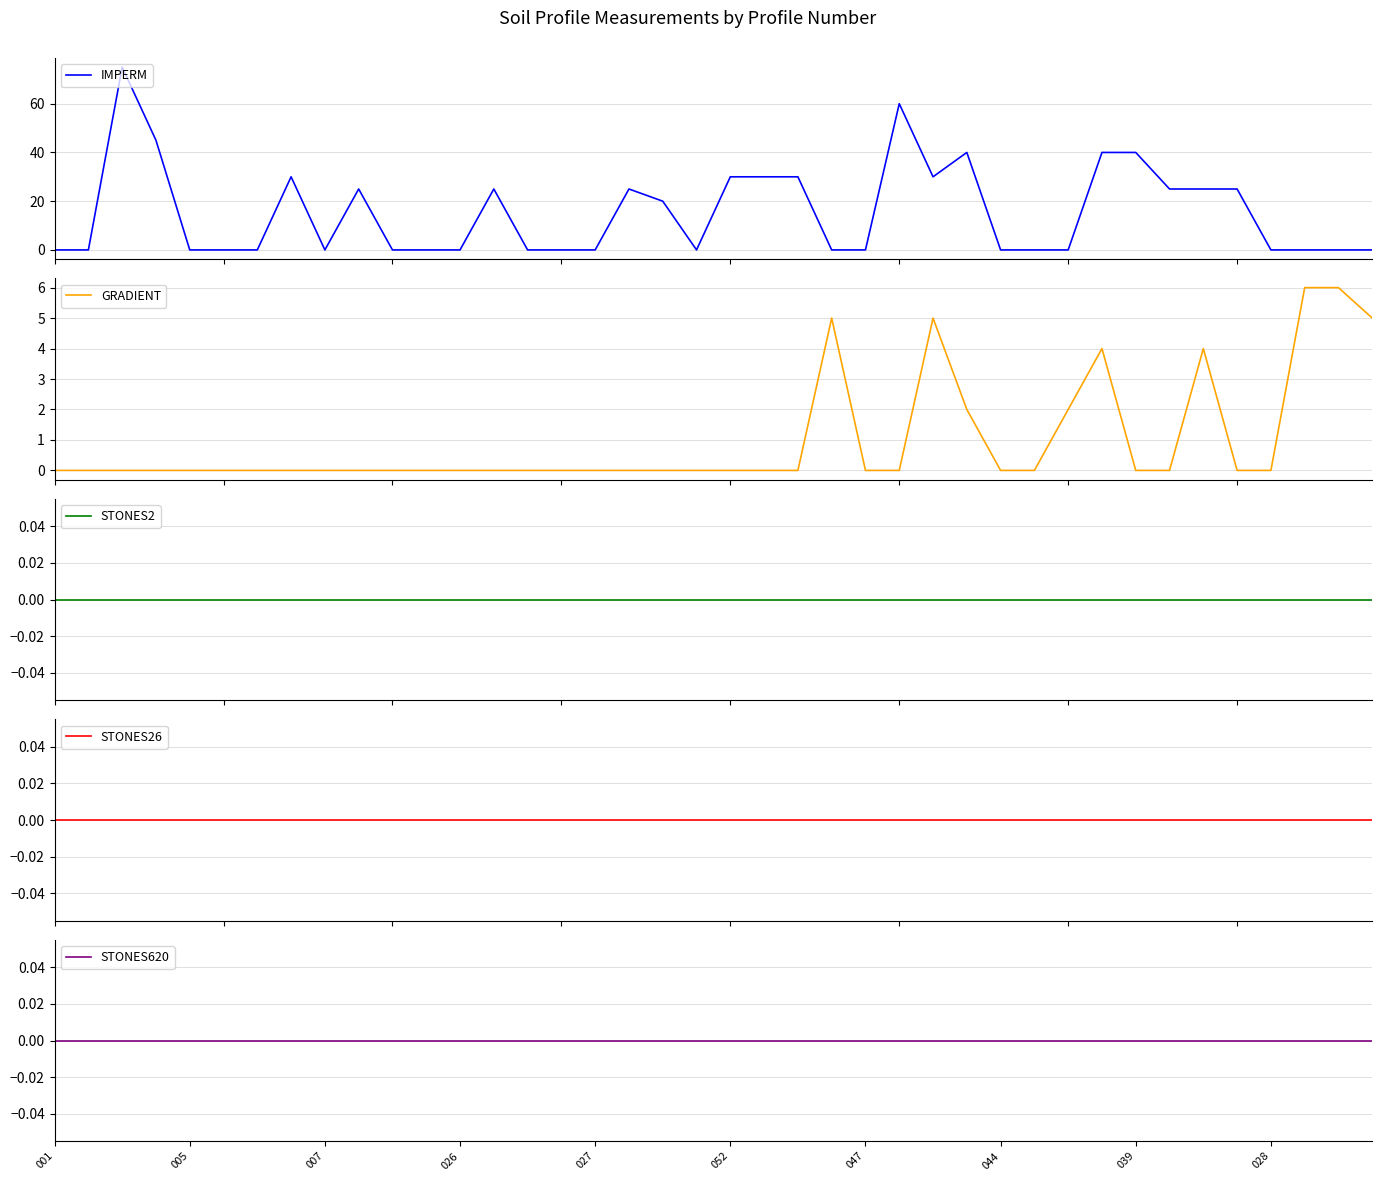

Is it true that STONES2 equals 0 at 11?

True